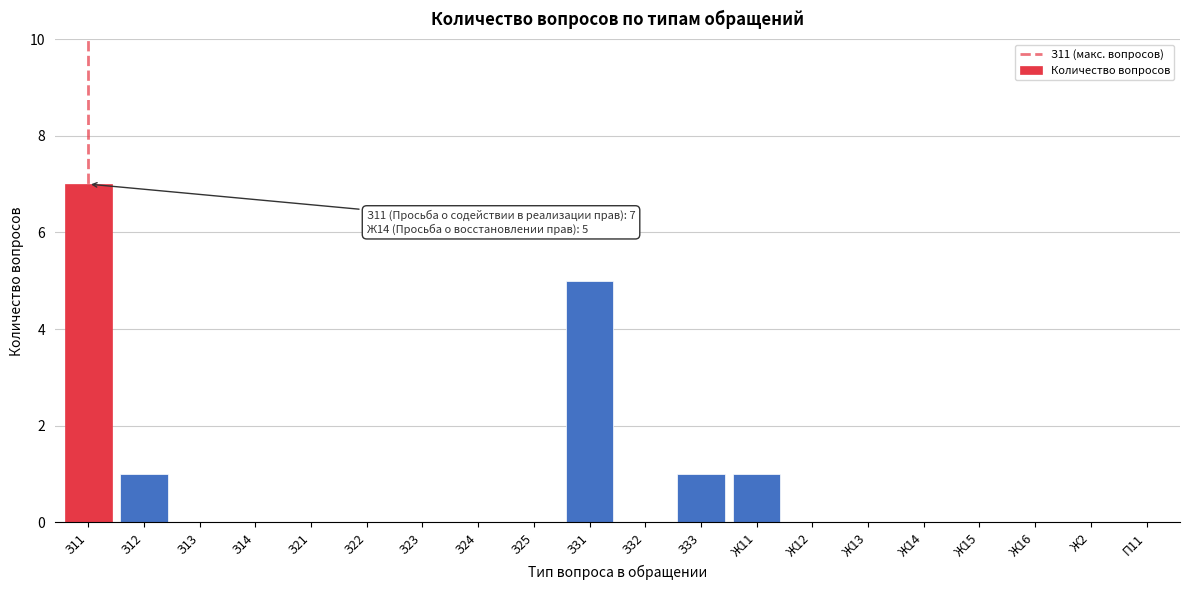

Reading left to right, transcribe all the data shown in this chart.

З11=7	З12=1	З13=0	З14=0	З21=0	З22=0	З23=0	З24=0	З25=0	З31=5	З32=0	З33=1	Ж11=1	Ж12=0	Ж13=0	Ж14=0	Ж15=0	Ж16=0	Ж2=0	П11=0